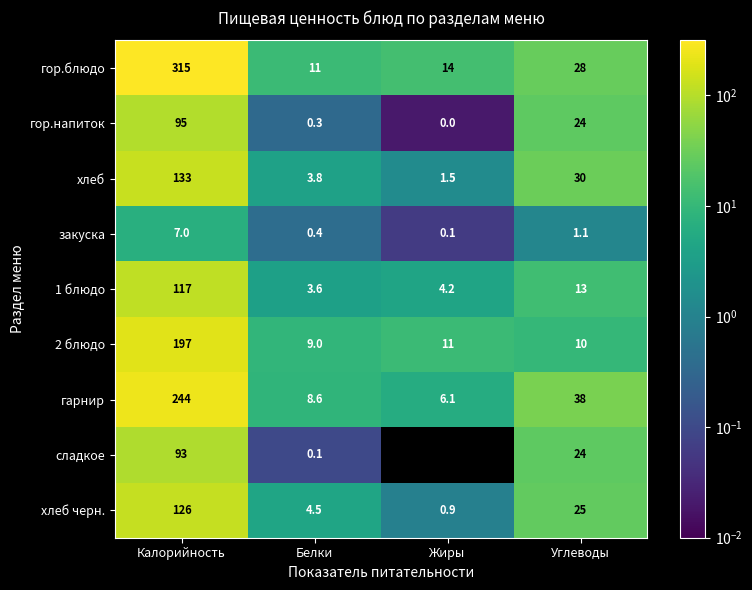

Which series changed the most between Белки and Жиры?

хлеб черн.